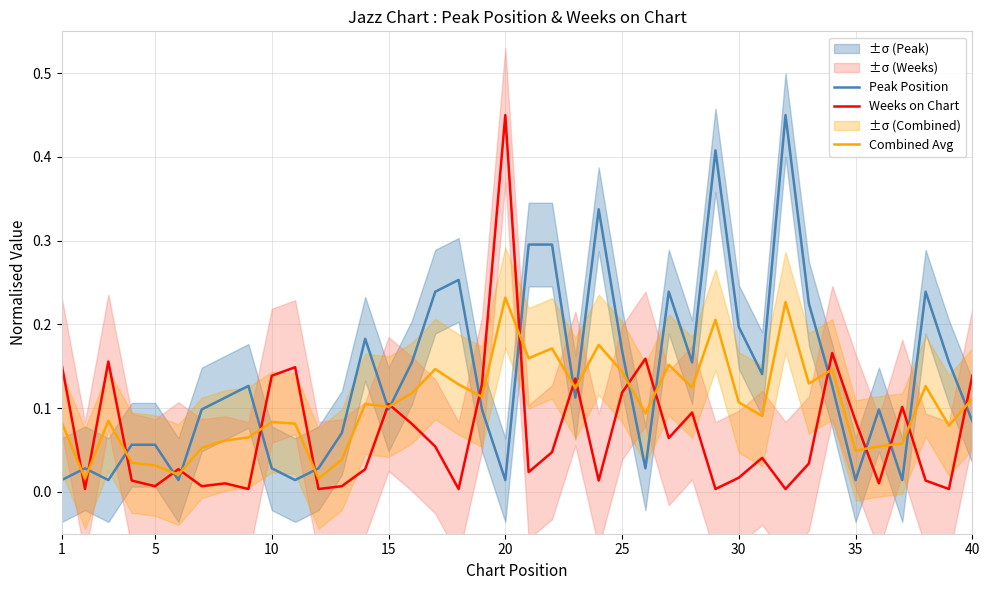

Where is the first local maximum for Peak Position?

5